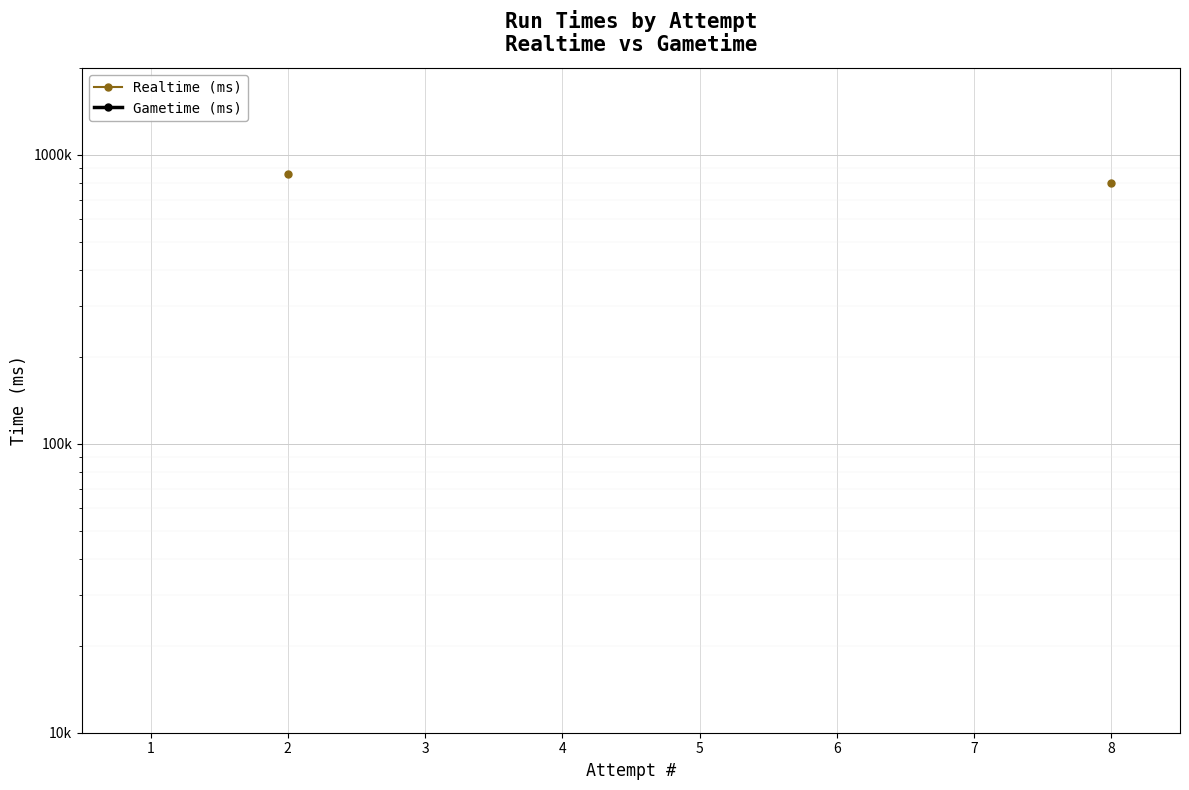

Is this an area chart (filled region under the line)?

No